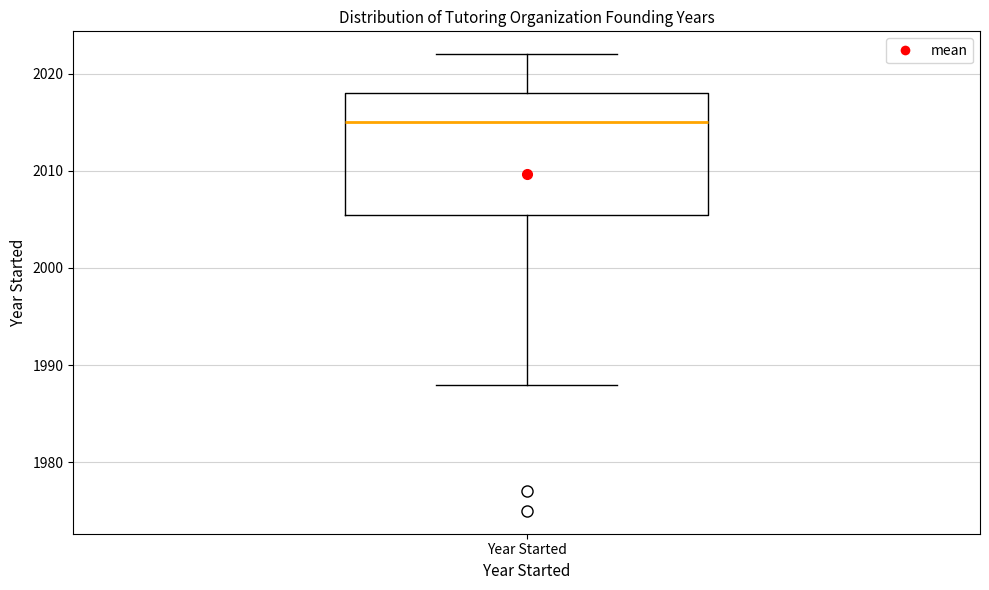

Where is the lower edge of the box for Year Started on the y-axis? The values are not printed on the chart, so give them approximately, as read against the axis.

2006